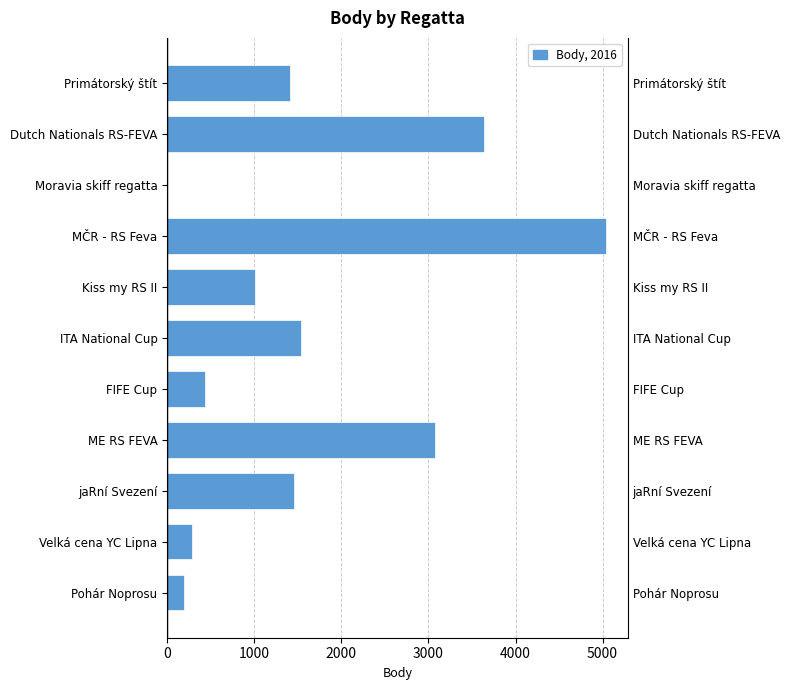

What is the change in value from ME RS FEVA to Primátorský štít?

-1669